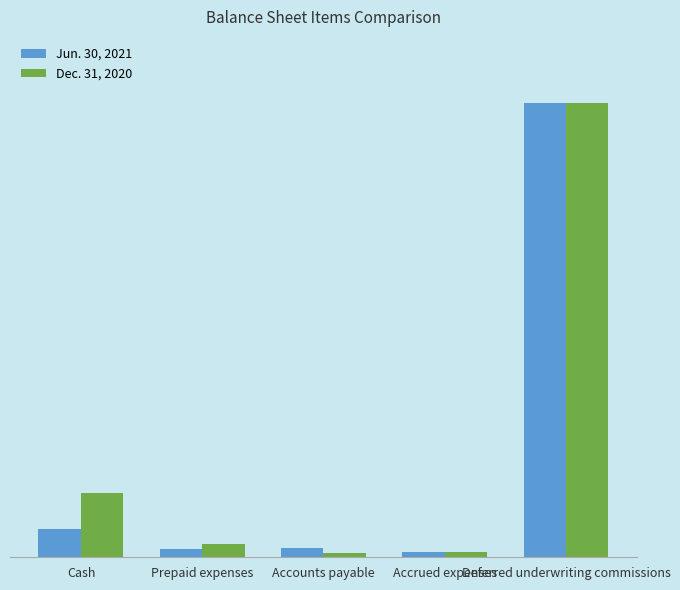

Reading left to right, extract all data points from this chart.

Jun. 30, 2021: 706932	194374	230888	130350	11342945
Dec. 31, 2020: 1600255	334348	117253	133837	11342945